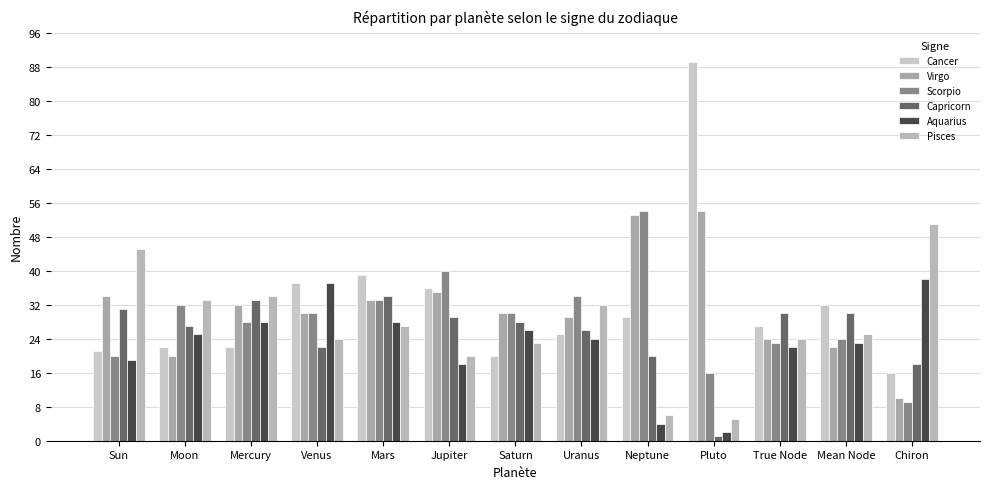

At how many categories does at least one series exceed 9?

13